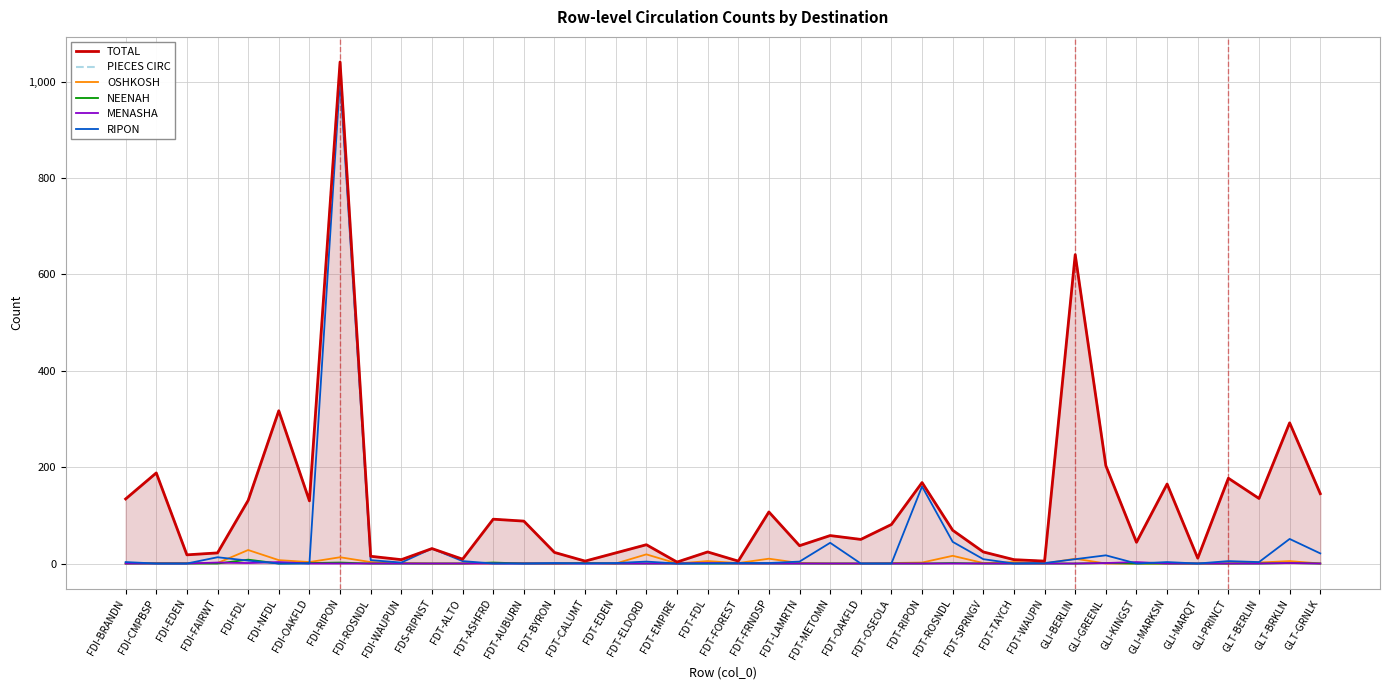

True or false: OSHKOSH has more than 0 interior local peaks.

True